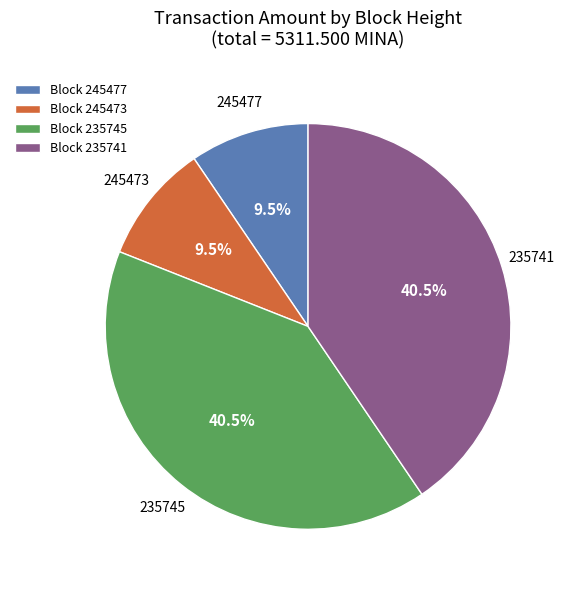

Between Block 245473 and Block 235745, which is larger?

Block 235745